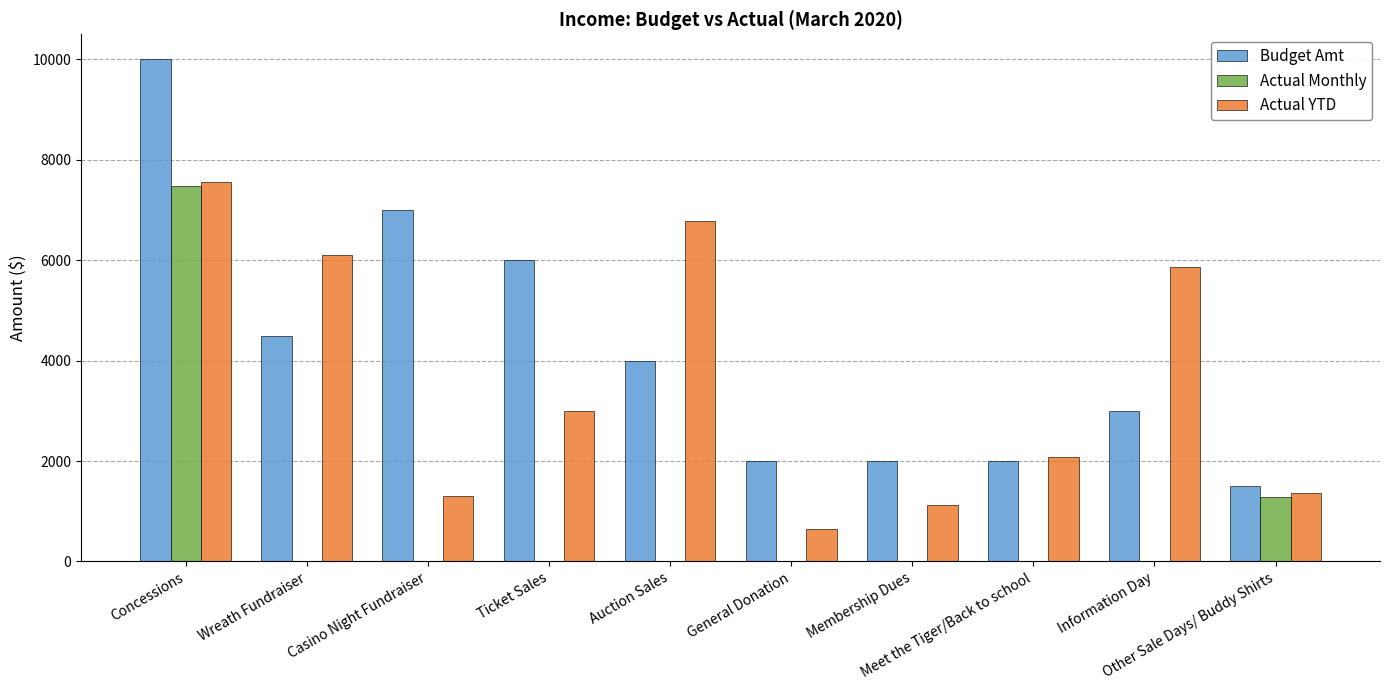

What is the sum of all Budget Amt values?

42000.0